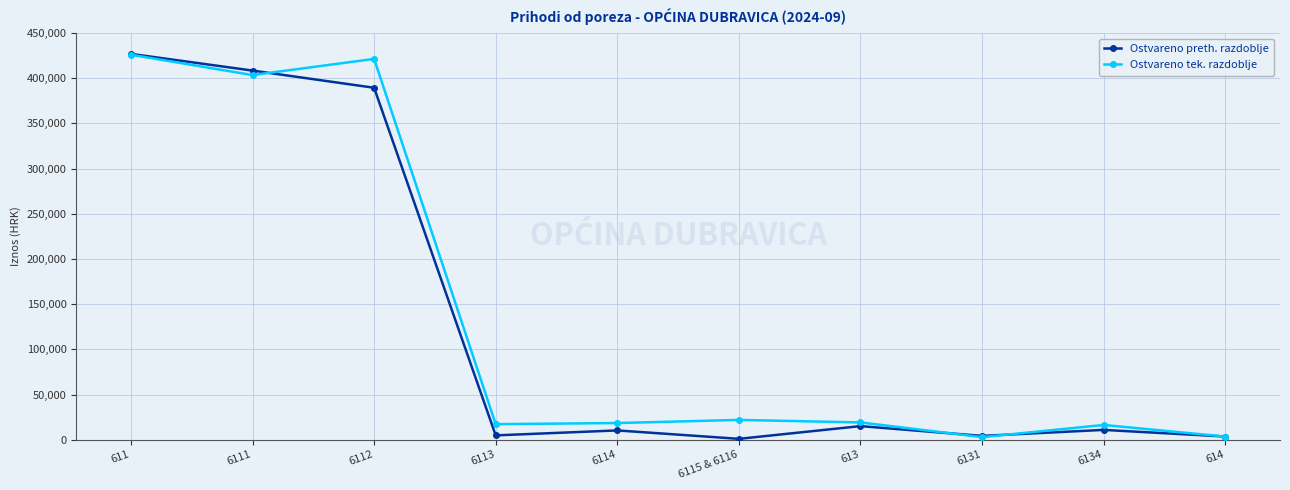

What is the total value across all series at 6113?

21933.6